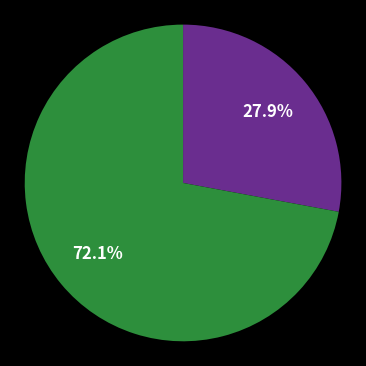

Does any single category account for the majority?

Yes